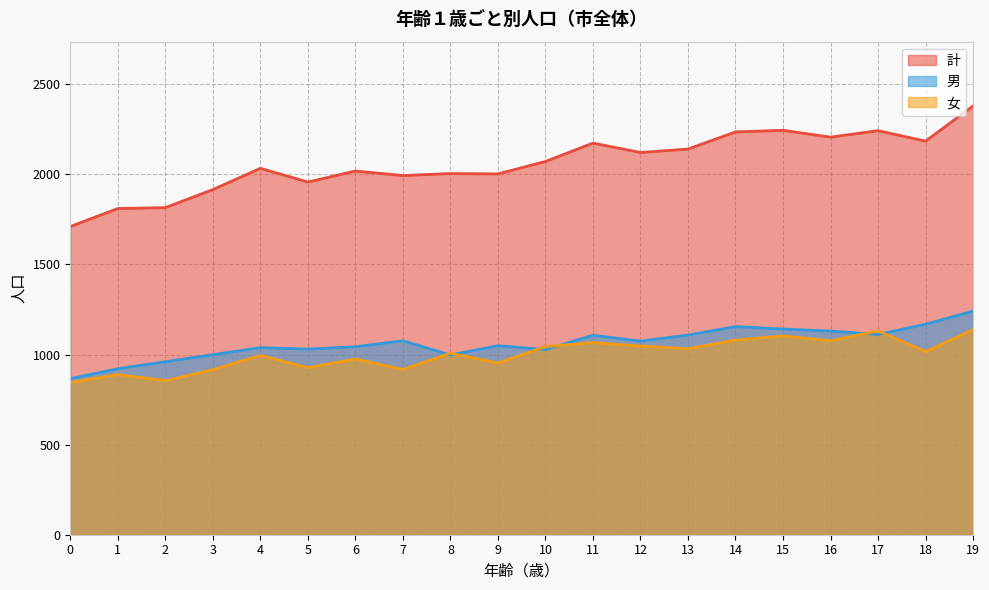

Rank the series at 12 from lowest to highest value.

女, 男, 計